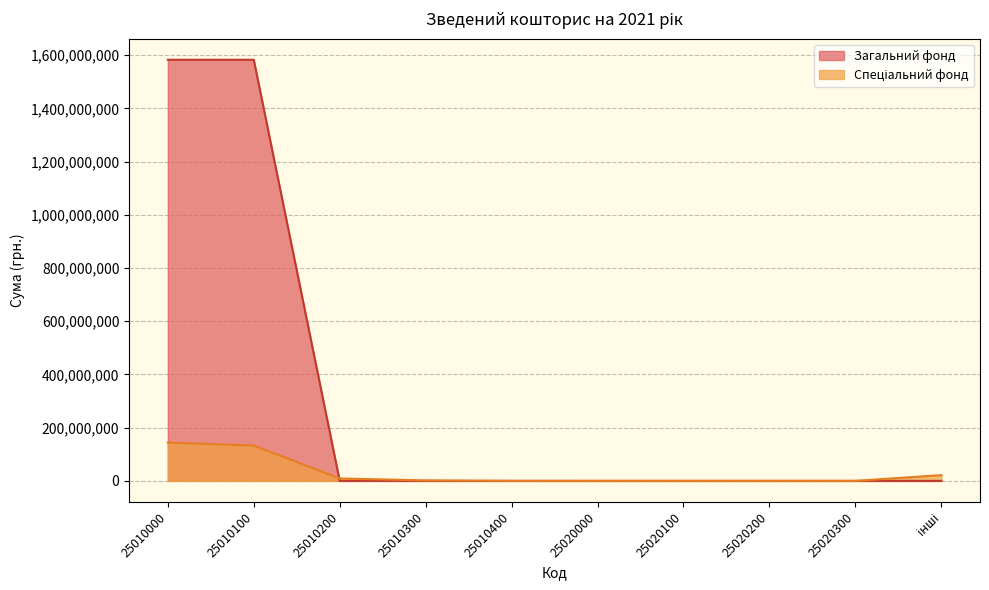

After their last crossing, which series has the higher values: Загальний фонд or Спеціальний фонд?

Спеціальний фонд